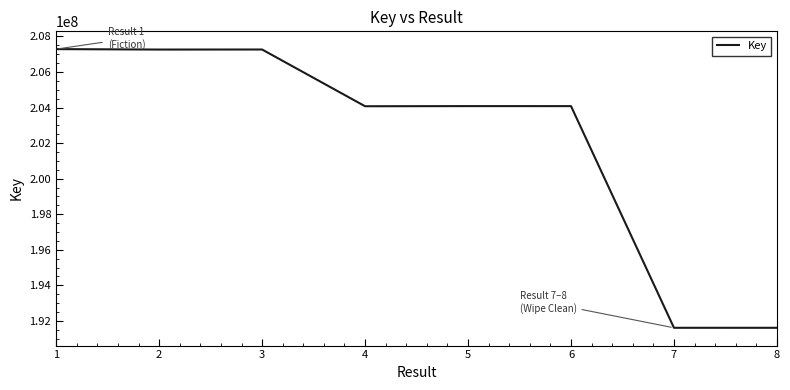

True or false: the data shows 204083218 at 6.

True